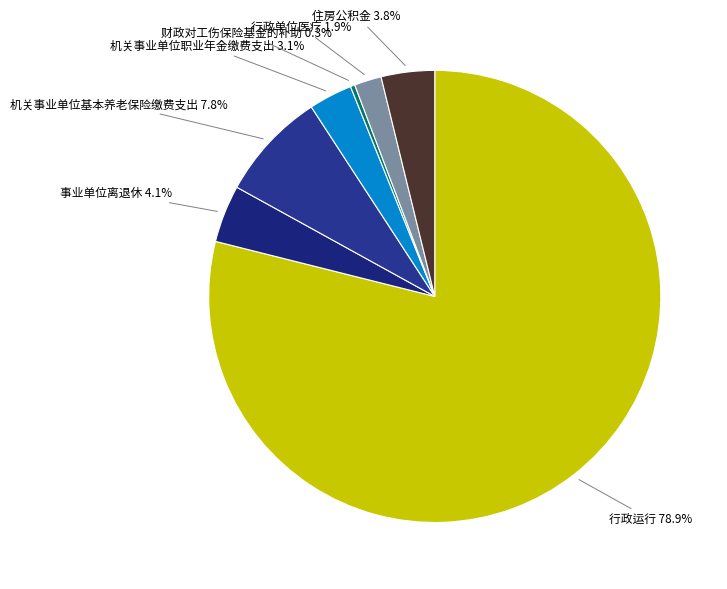

To the nearest percent, what portion does 事业单位离退休 represent?

4%